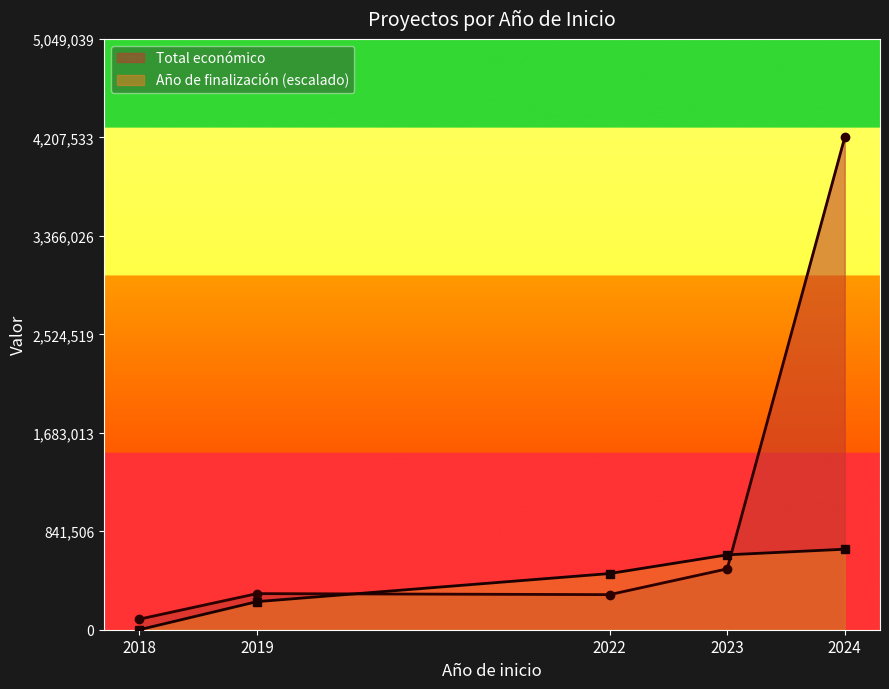

Reading left to right, list all the values displayed in this chart.

Total económico: 2018=90474.0	2019=308500.0	2022=299913.0	2023=519999.0	2024=4207533.0
Año de finalización (escalado): 2018=0.0	2019=240000.0	2022=480000.0	2023=640000.0	2024=688000.0